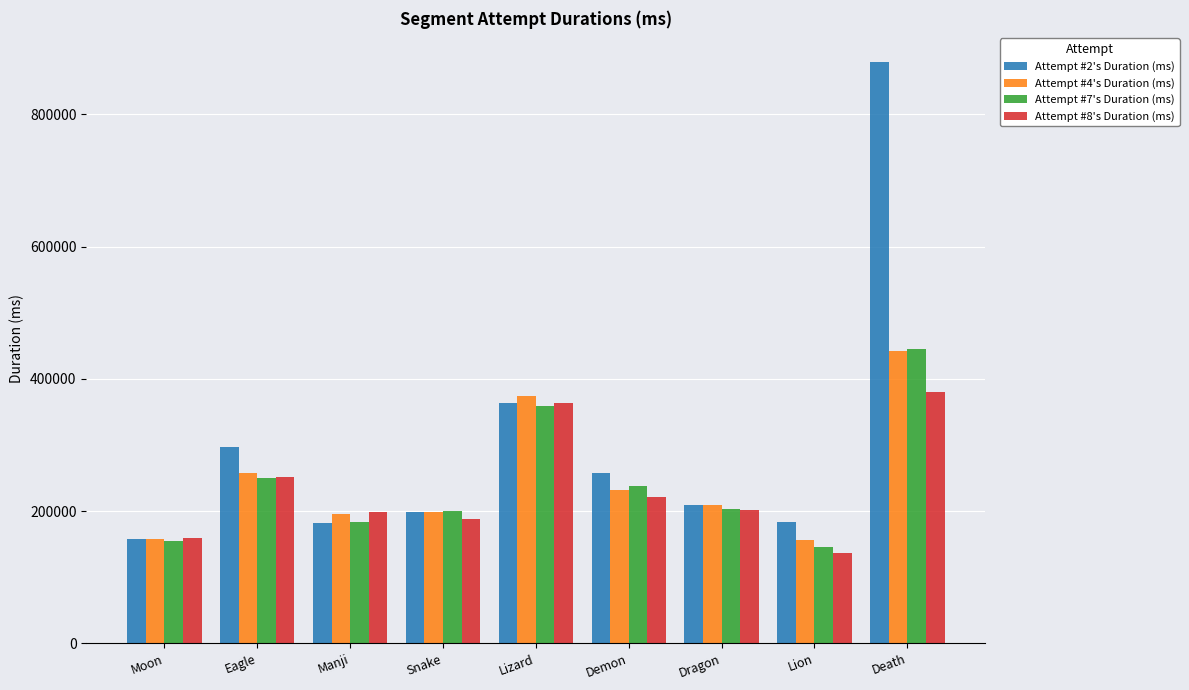

What is the difference between the Attempt #7's Duration (ms) values at Demon and Eagle?

12723